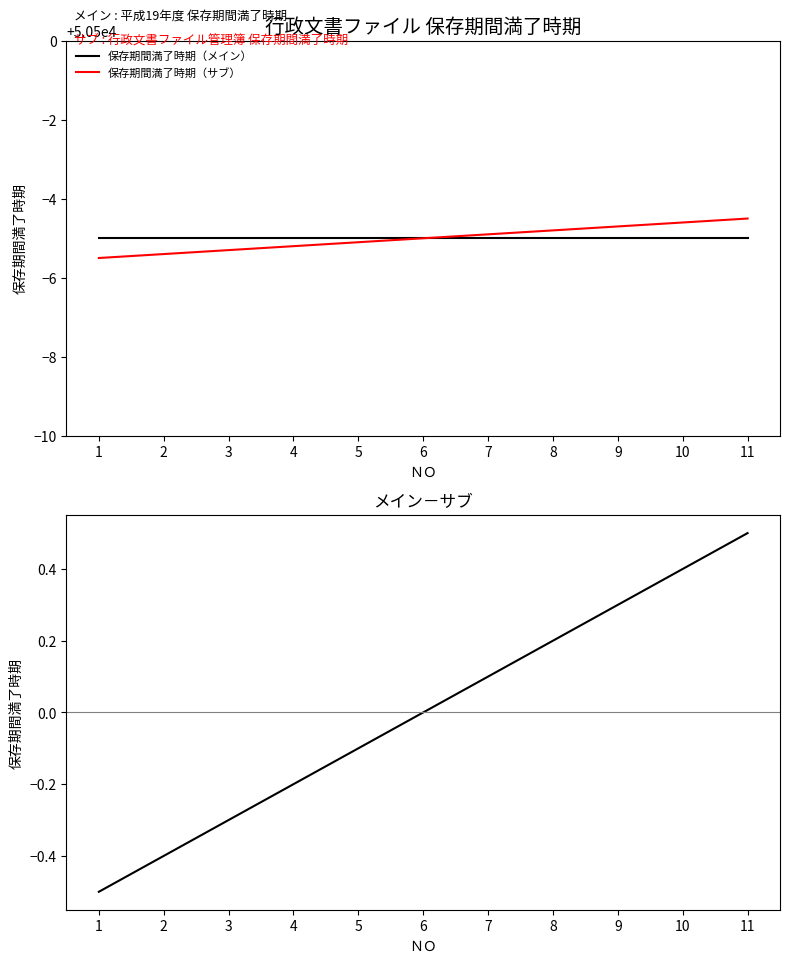

List the labels in order of メイン－サブ value, smallest first.

1, 2, 3, 4, 5, 6, 7, 8, 9, 10, 11